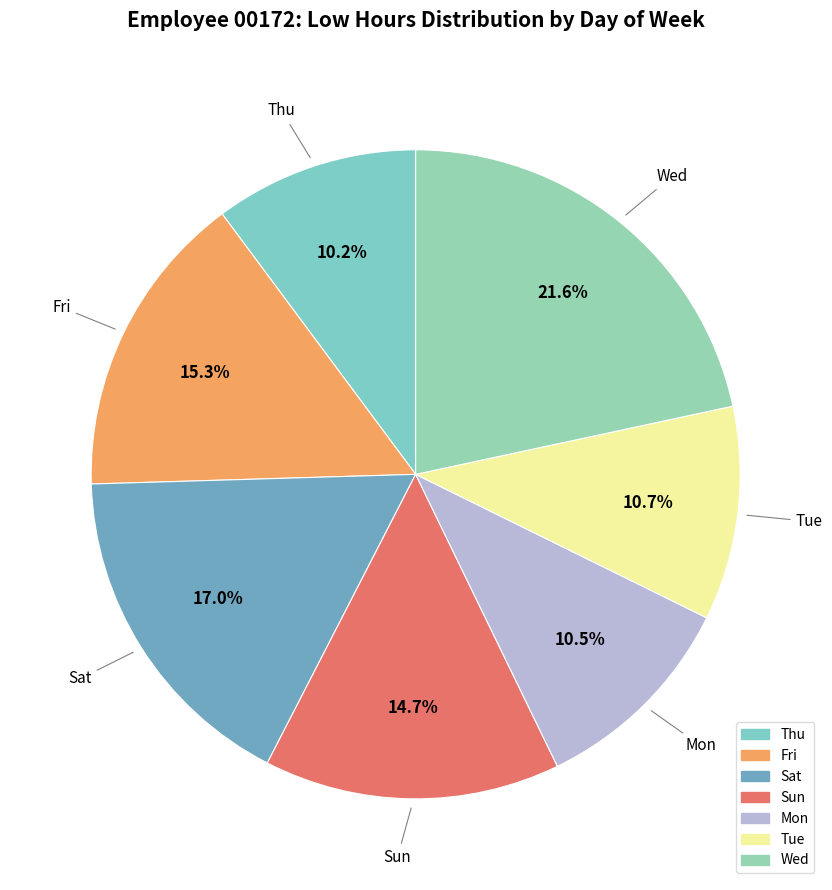

What is the largest slice in the pie chart?

Wed